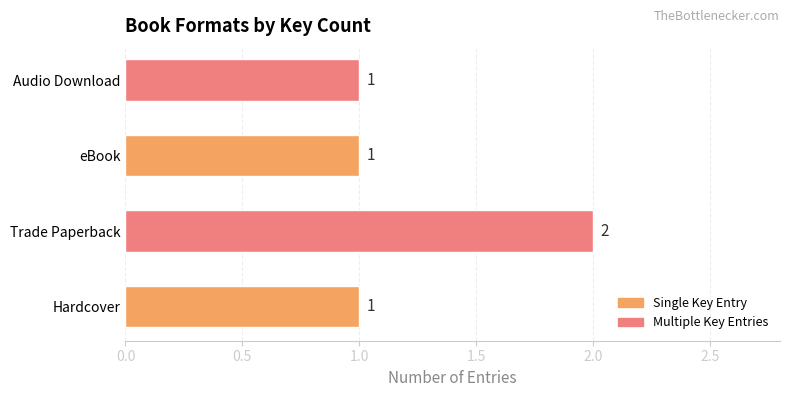

Reading bottom to top, extract all data points from this chart.

Hardcover=1	Trade Paperback=2	eBook=1	Audio Download=1